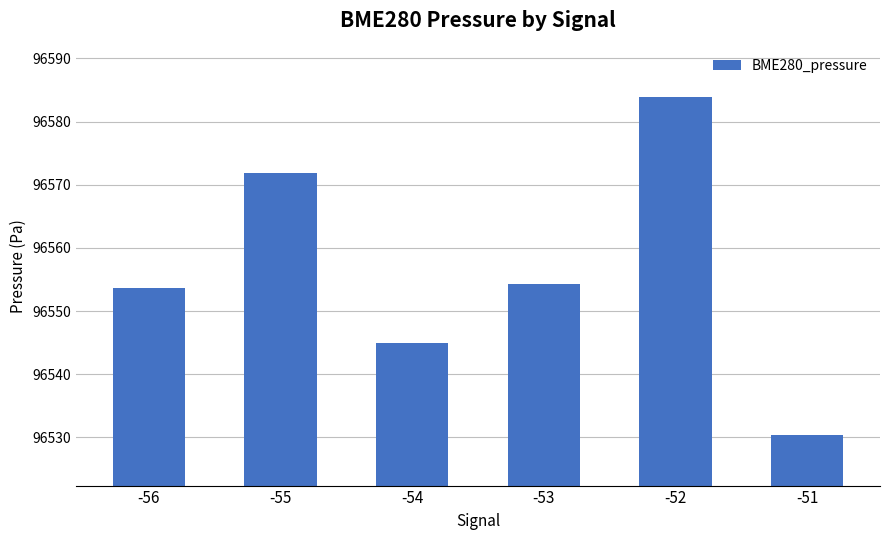

At which label does the data first exceed 96554?

-55